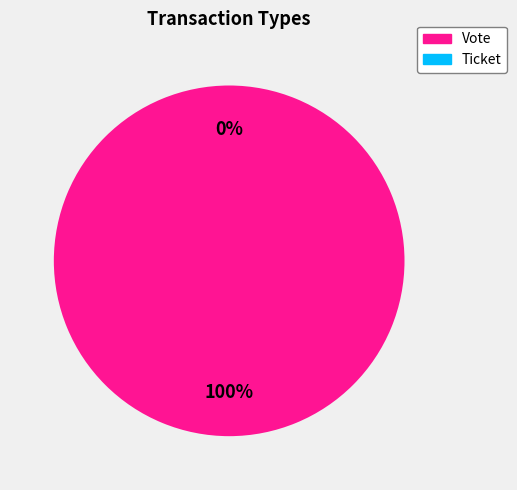

The Vote slice represents 100% of the pie. True or false?

True